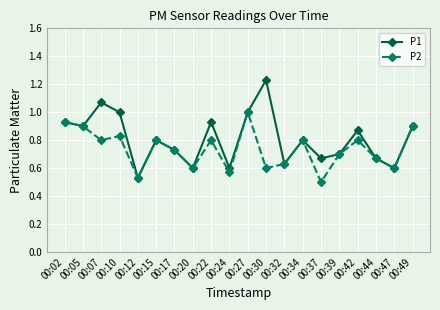

The P2 series shows 1.0 at 00:17. True or false?

False